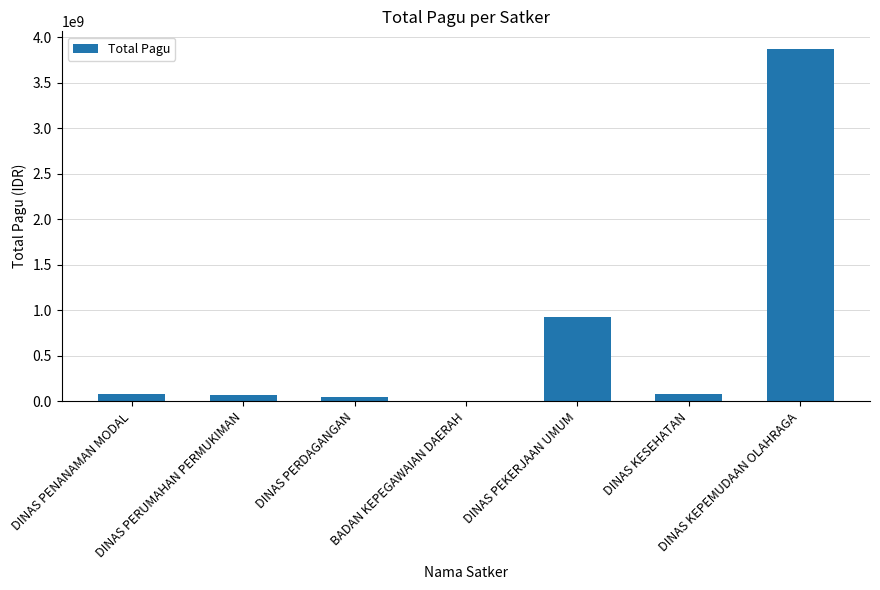

What is the average value?

725808202